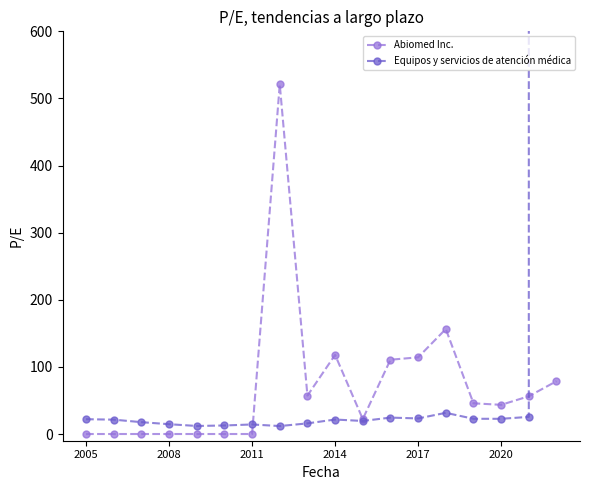

List the series in order of their overall mean, highest first.

Equipos y servicios de atención médica, Abiomed Inc.